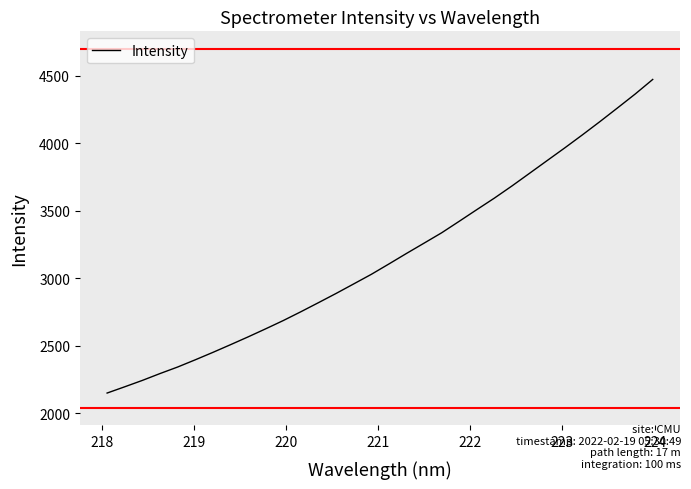

What is the greatest value displayed?

4472.6